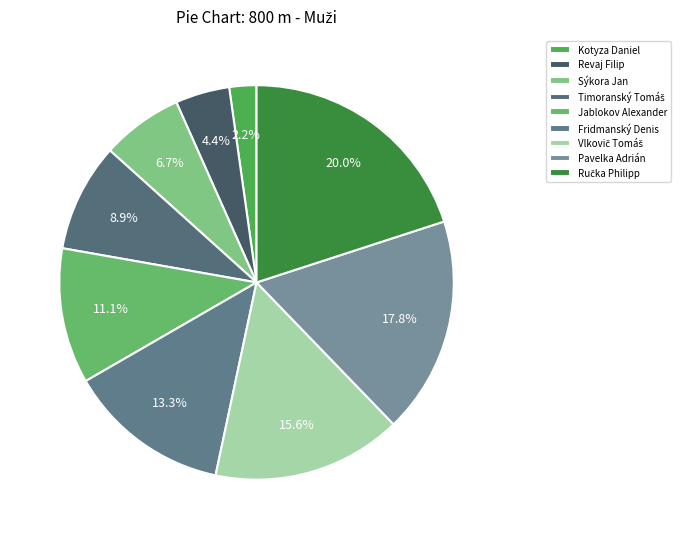

Rank the categories by value from highest to lowest.

Ručka Philipp, Pavelka Adrián, Vlkovič Tomáš, Fridmanský Denis, Jablokov Alexander, Timoranský Tomáš, Sýkora Jan, Revaj Filip, Kotyza Daniel